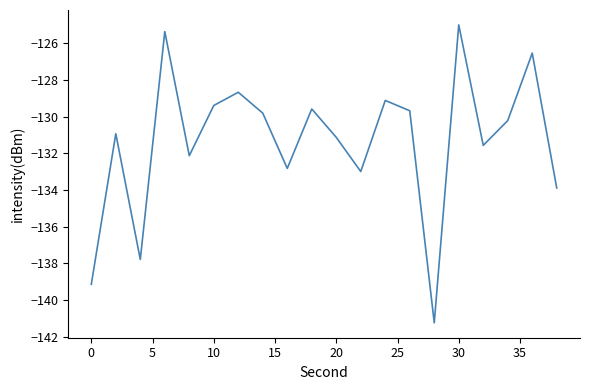

What is the difference between the maximum and minimum values?

16.2